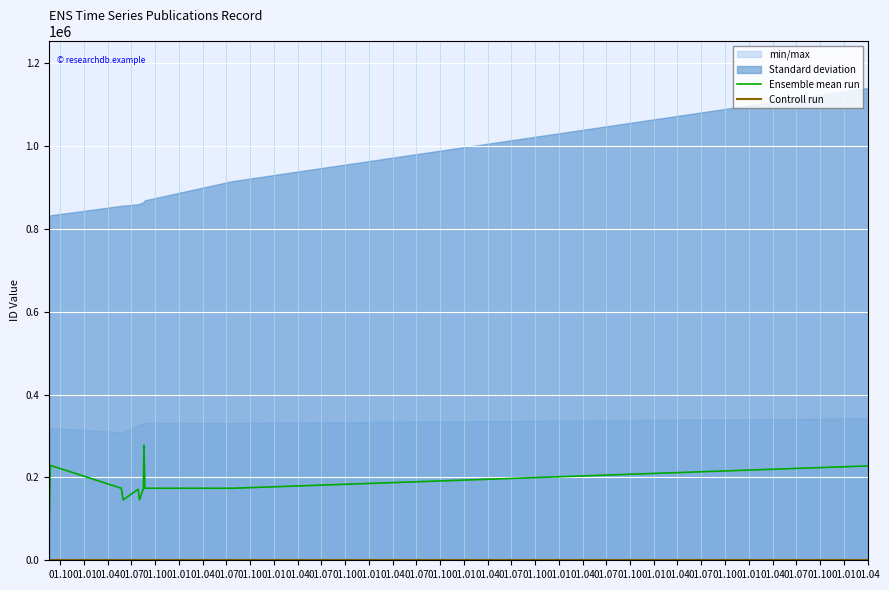

What is the label of the 5th point from the right?

01.10